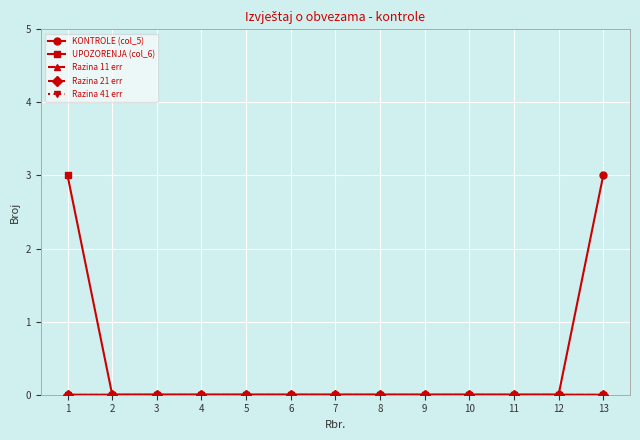

Reading right to left, extract all data points from this chart.

KONTROLE (col_5): 3	0	0	0	0	0	0	0	0	0	0	0	0
UPOZORENJA (col_6): 0	0	0	0	0	0	0	0	0	0	0	0	3
Razina 11 err: 0	0	0	0	0	0	0	0	0	0	0	0	0
Razina 21 err: 0	0	0	0	0	0	0	0	0	0	0	0	0
Razina 41 err: 0	0	0	0	0	0	0	0	0	0	0	0	0